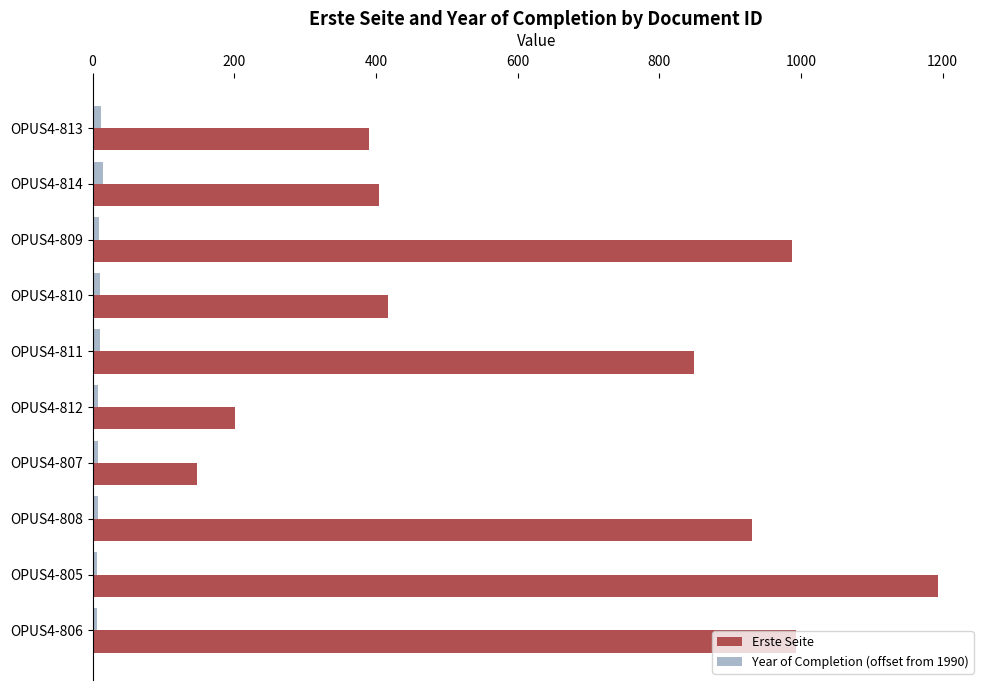

What is the difference between the second highest and second lowest values in the Erste Seite series?

792